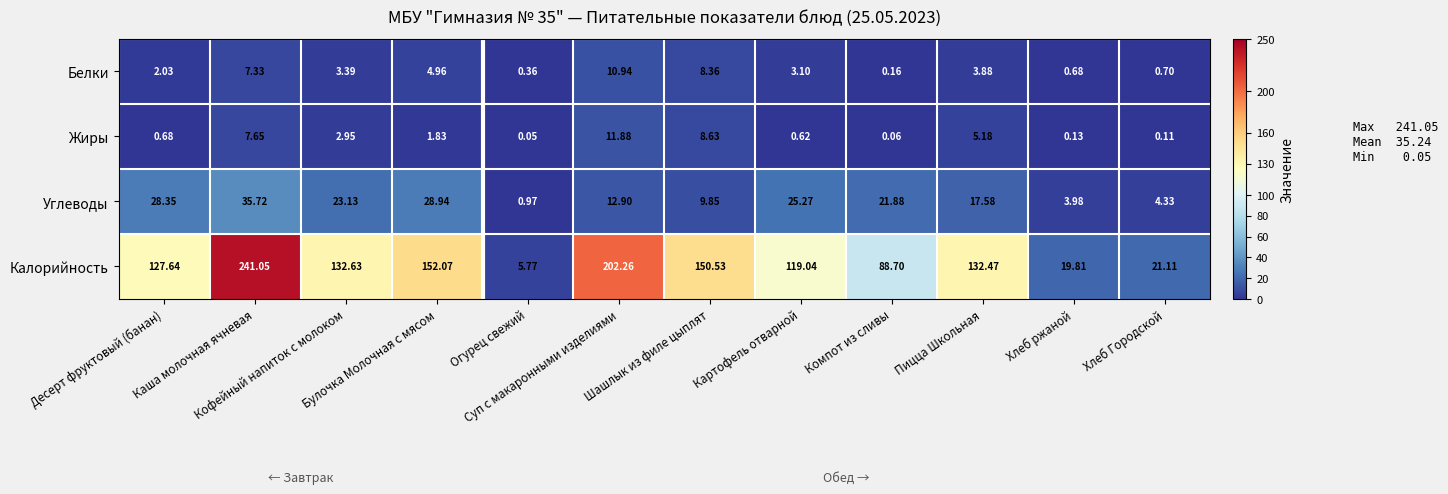

Which series has the largest total across all categories?

Калорийность